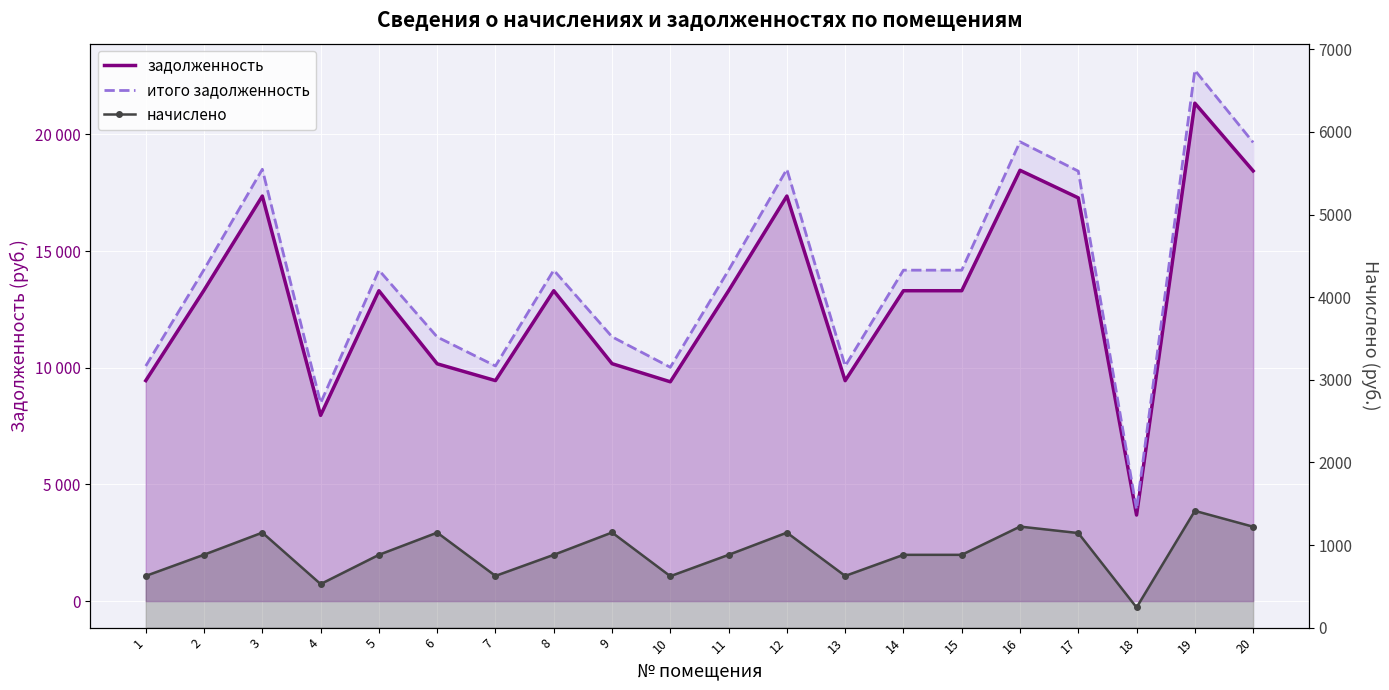

At which category is the sum across all series the highest?

19